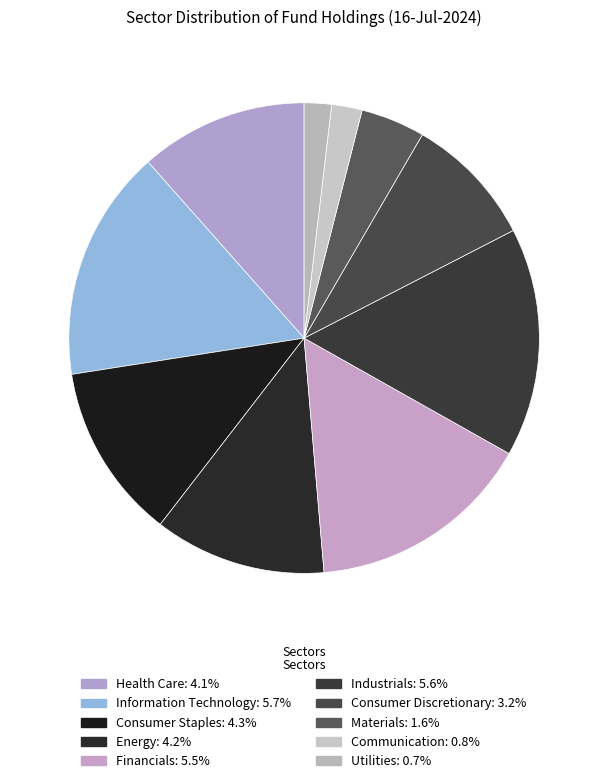

To the nearest percent, what is the average slice percentage?

10%